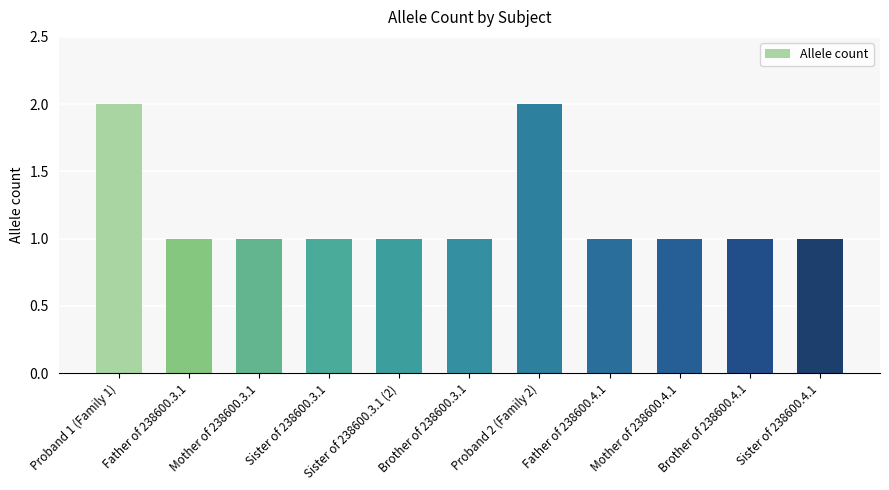

What is the difference between the values at Proband 2 (Family 2) and Brother of 238600.4.1?

1